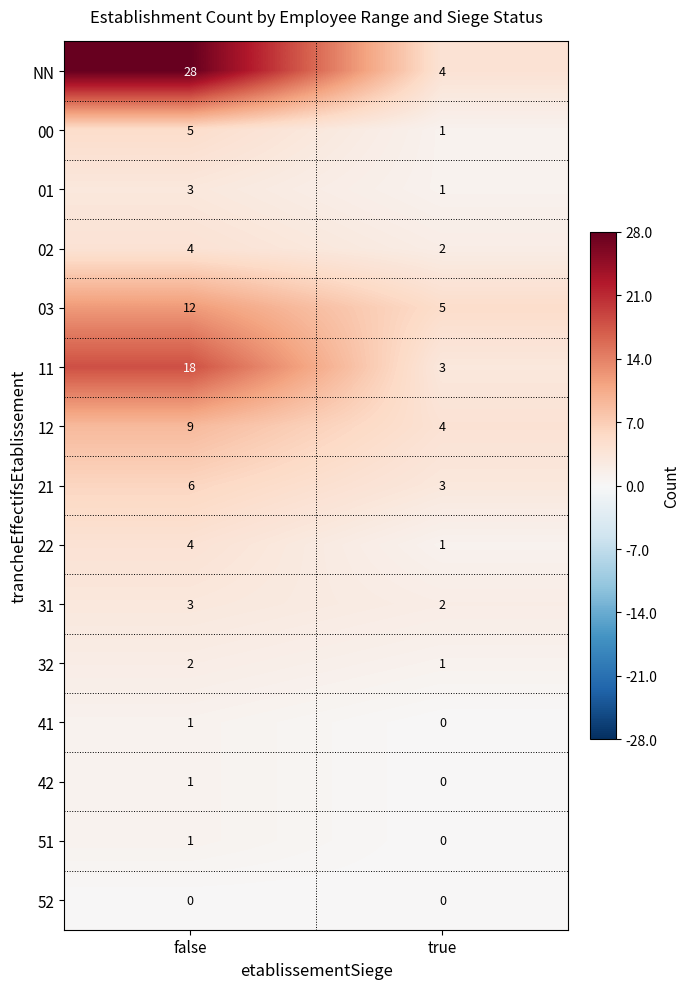

Between false and true, which series saw the biggest shift?

NN